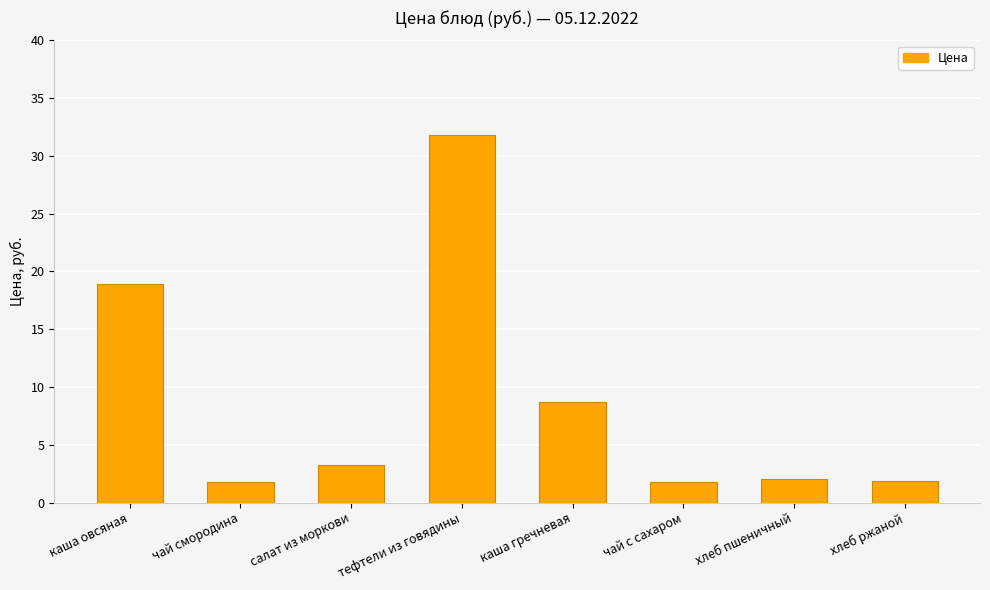

Count the number of data series in this chart.

1